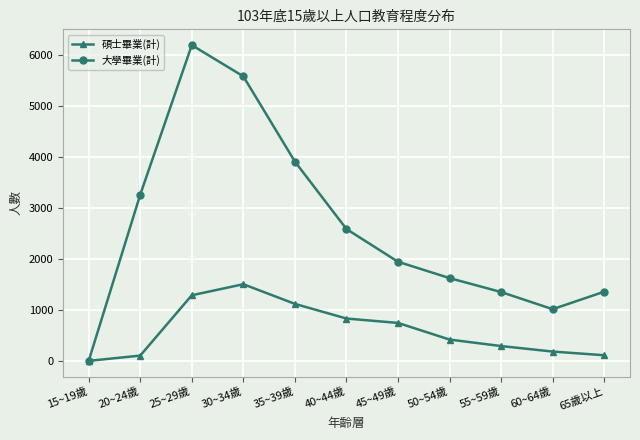

Between 20~24歲 and 60~64歲, which series saw the biggest shift?

大學畢業(計)